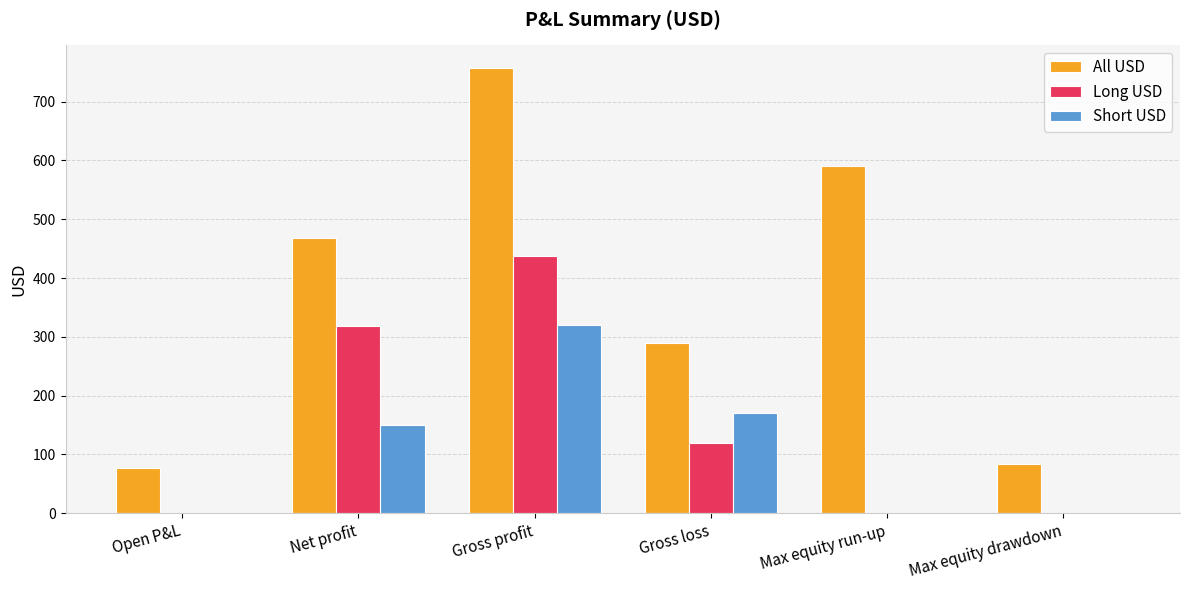

At which label is All USD closest to 417?

Net profit